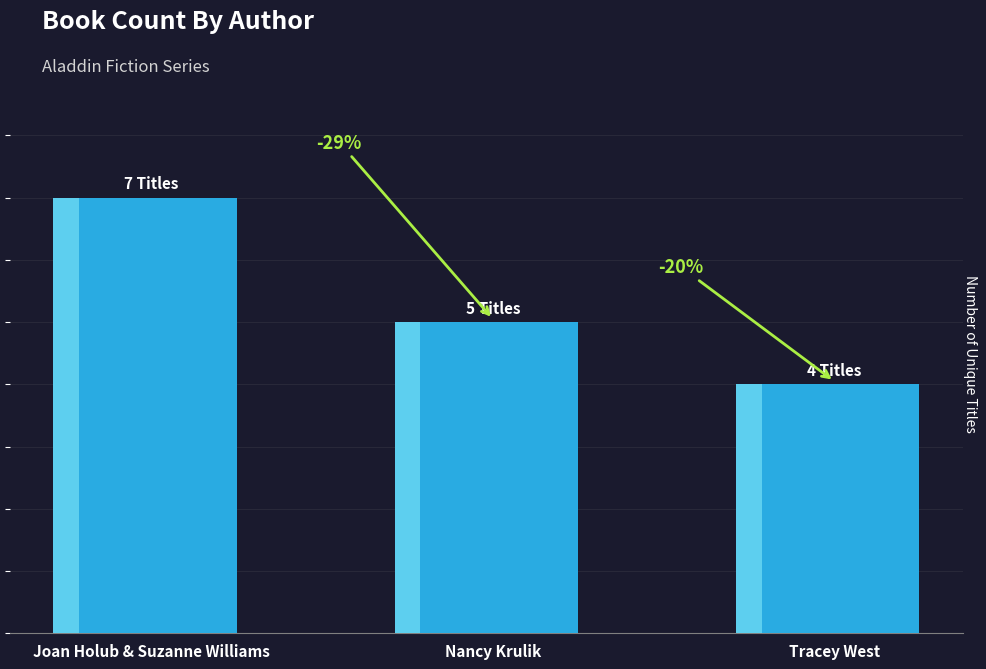

What position from the right is Joan Holub & Suzanne Williams?

3